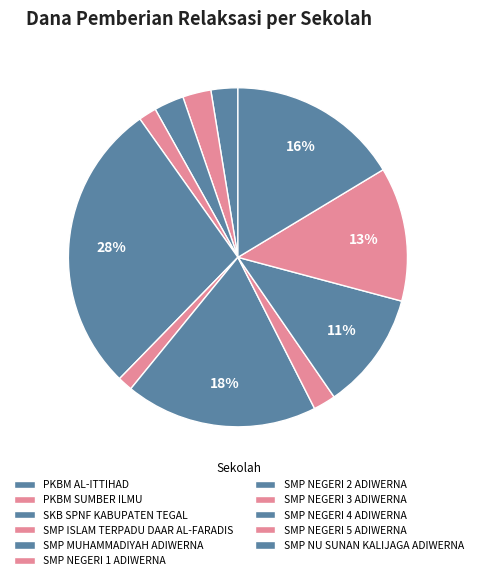

Between SMP NU SUNAN KALIJAGA ADIWERNA and SMP NEGERI 3 ADIWERNA, which is larger?

SMP NU SUNAN KALIJAGA ADIWERNA